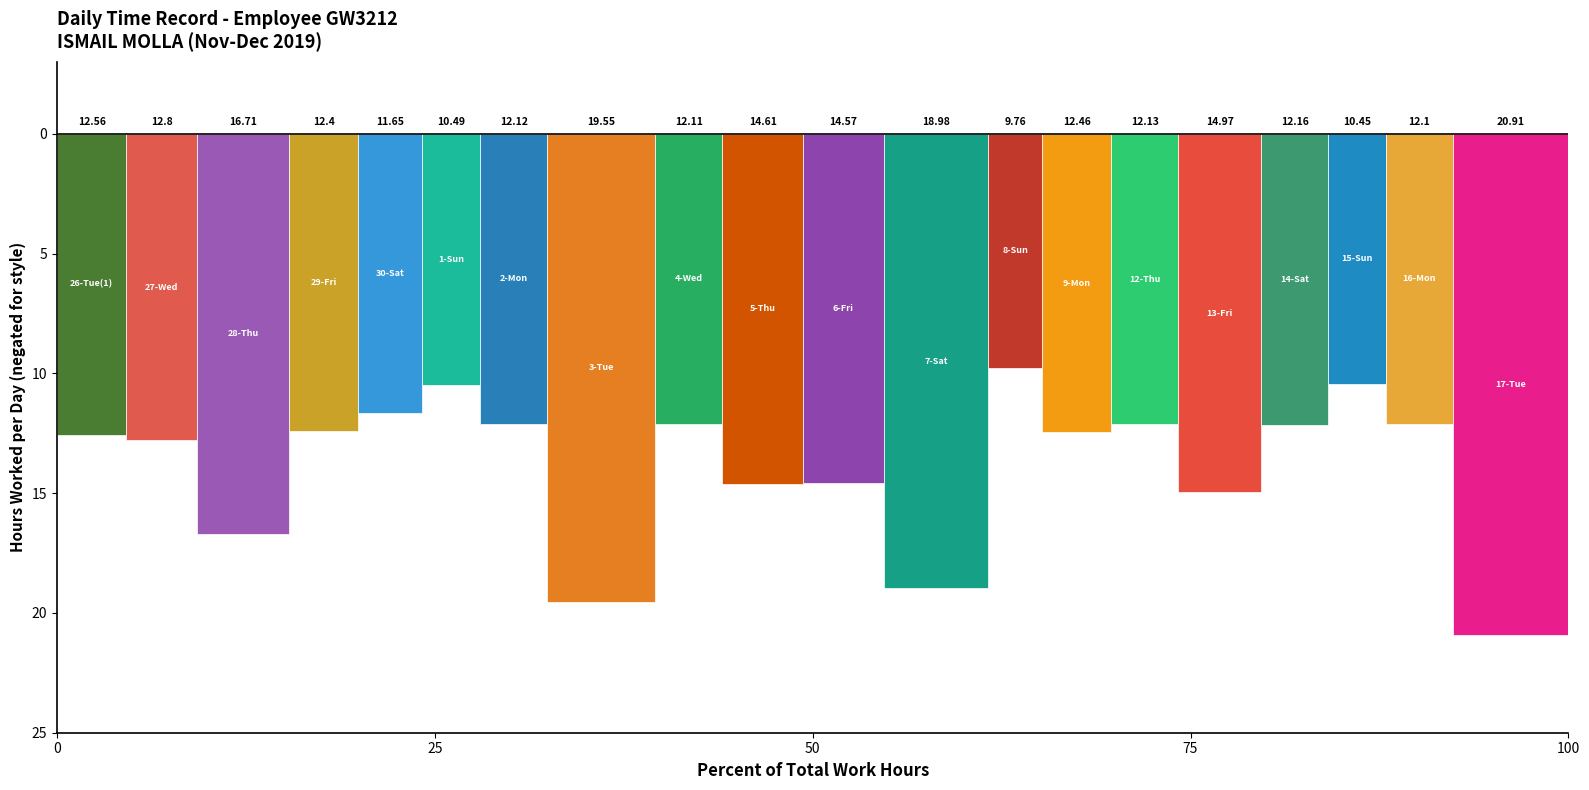

Does the chart contain any negative values?

Yes